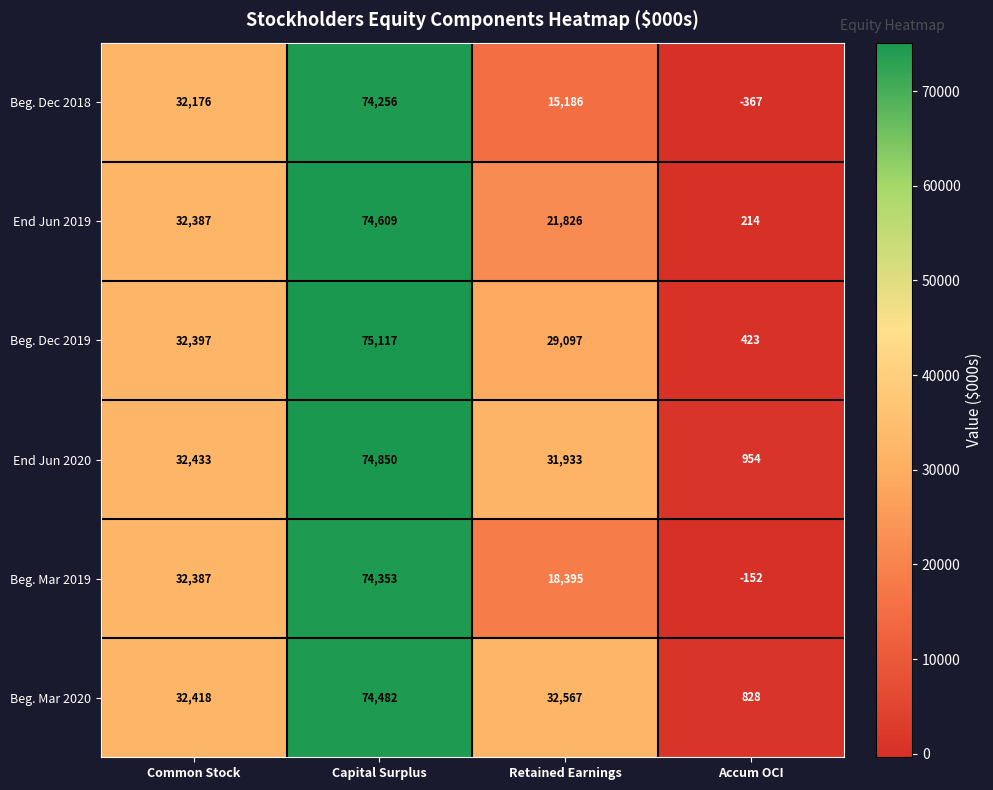

What is the smallest value displayed?

-367